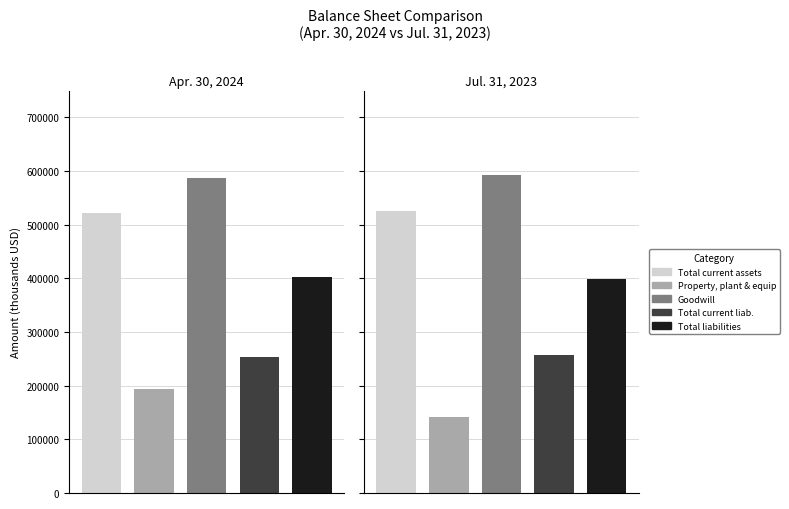

How many data points does each series have?

2